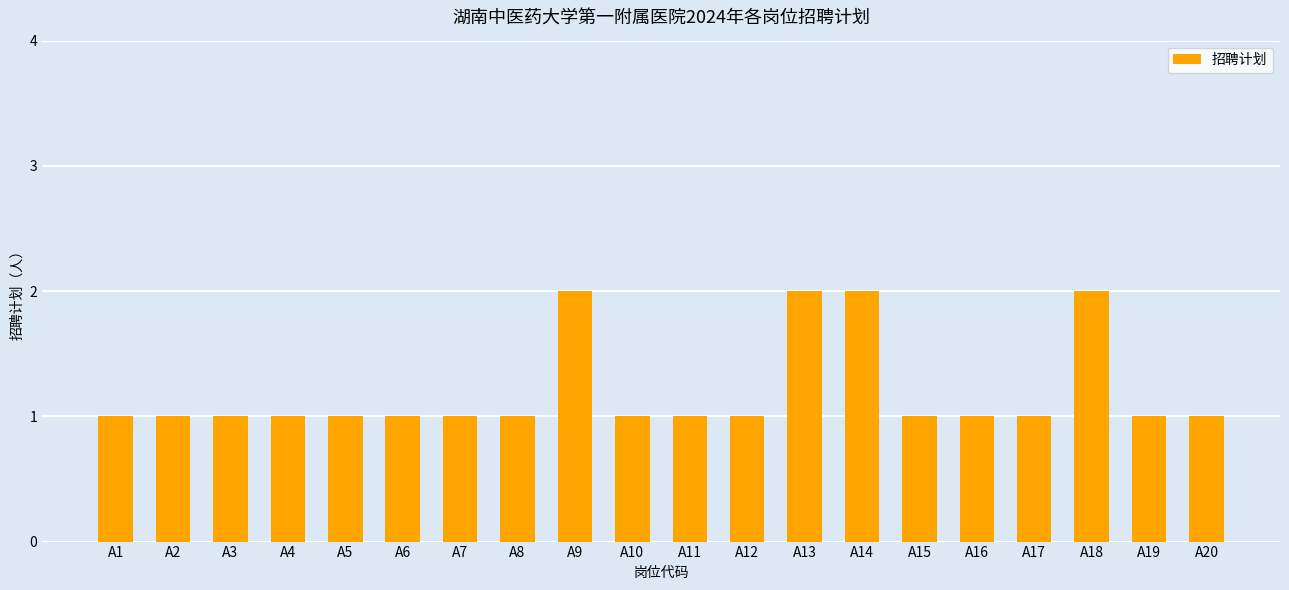

What is the sum of the values at A10 and A6?

2